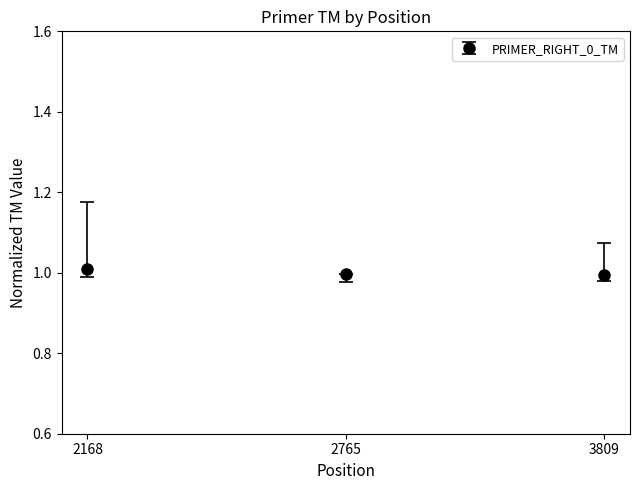

The value at 2168 is 1.0. True or false?

True